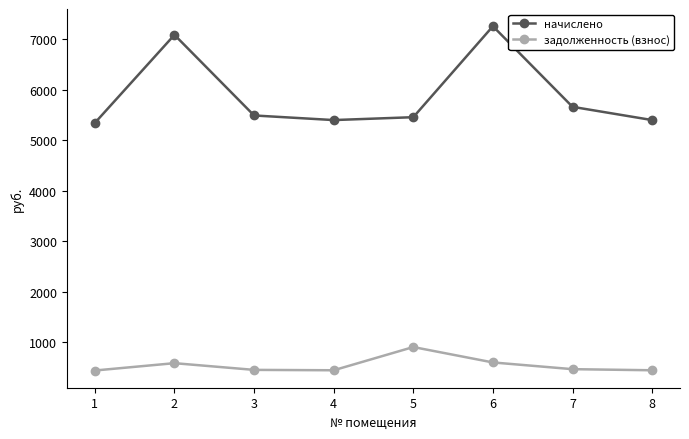

Which series has the largest range (max minus min)?

начислено